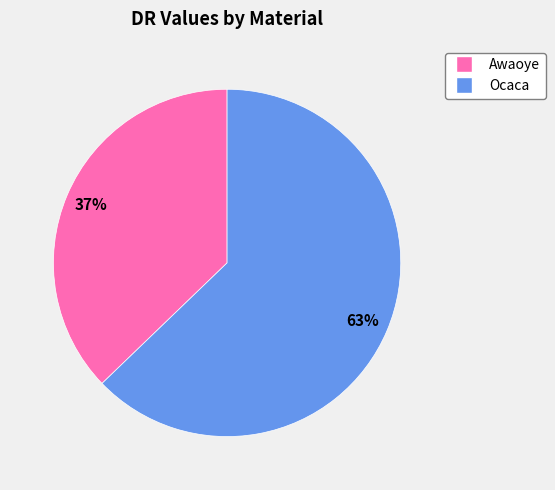

How many slices are in this pie chart?

2